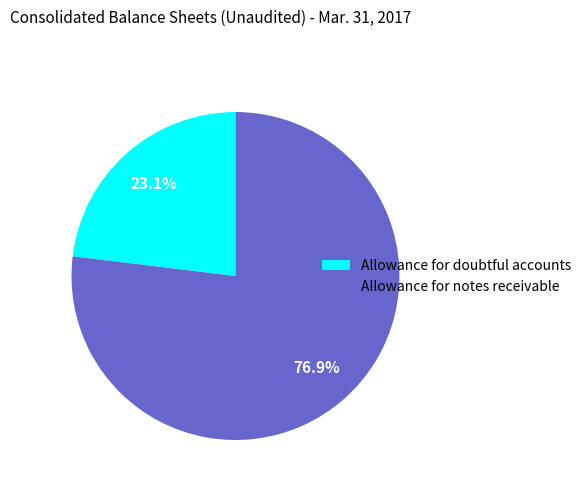

How many slices are in this pie chart?

2